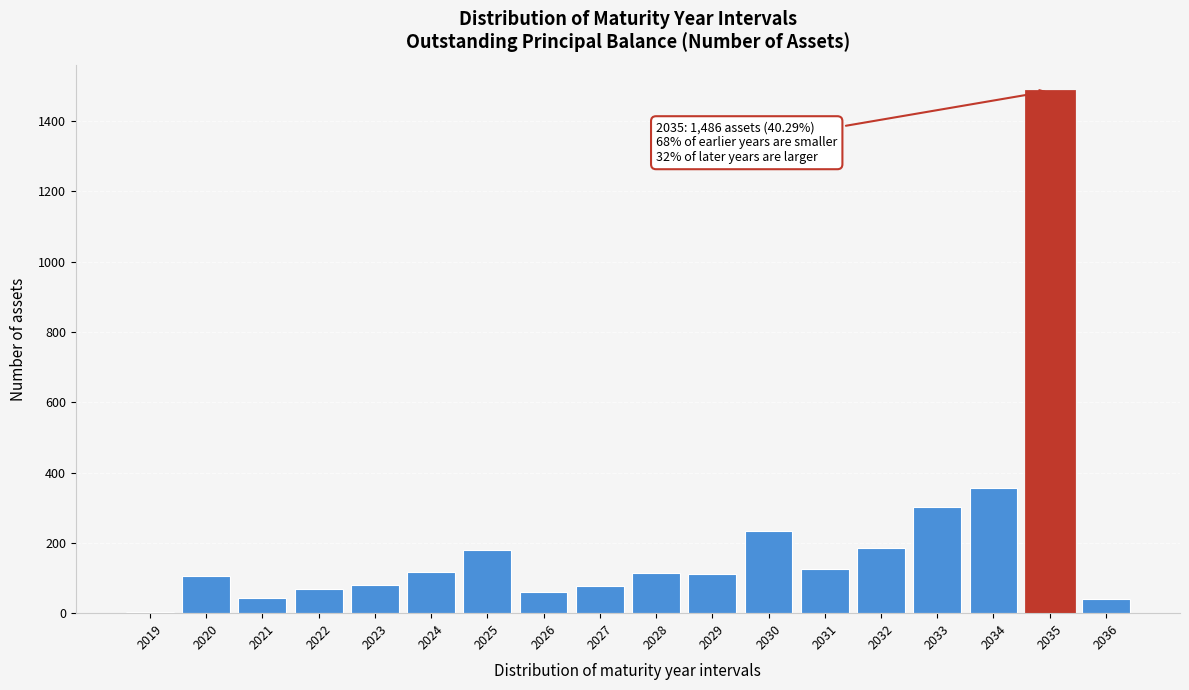

Which has a higher value, 2029 or 2033?

2033